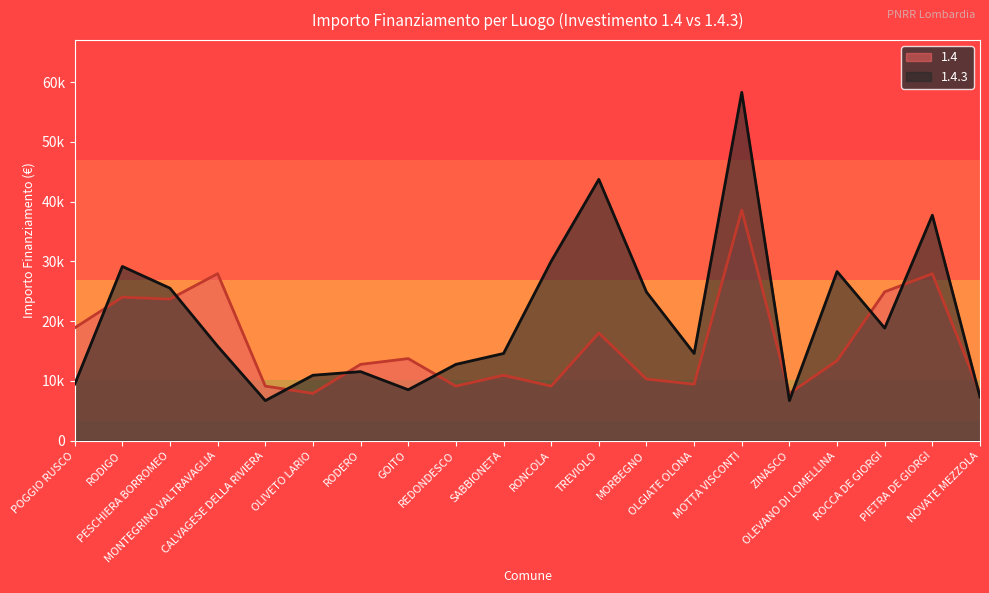

At which category does 1.4.3 reach its first local peak?

RODIGO